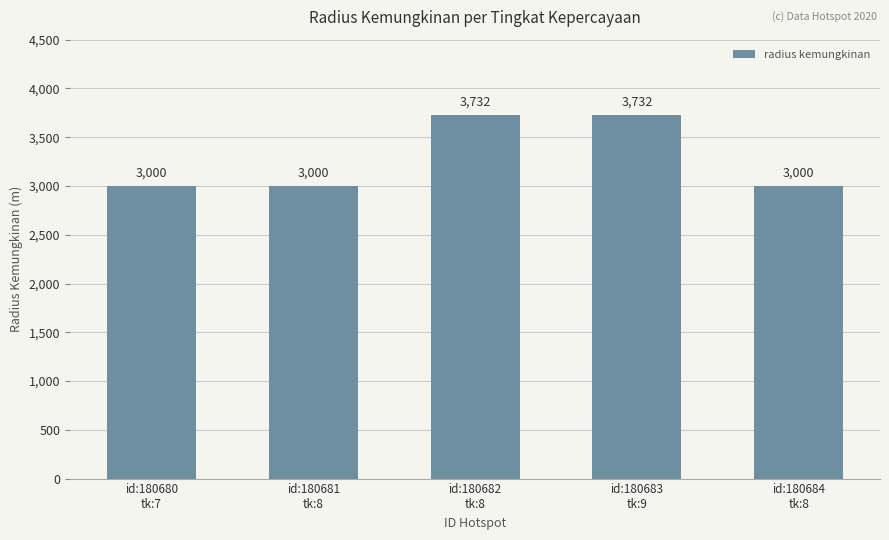

What is the ratio of the value at id:180684
tk:8 to the value at id:180680
tk:7?

1.0